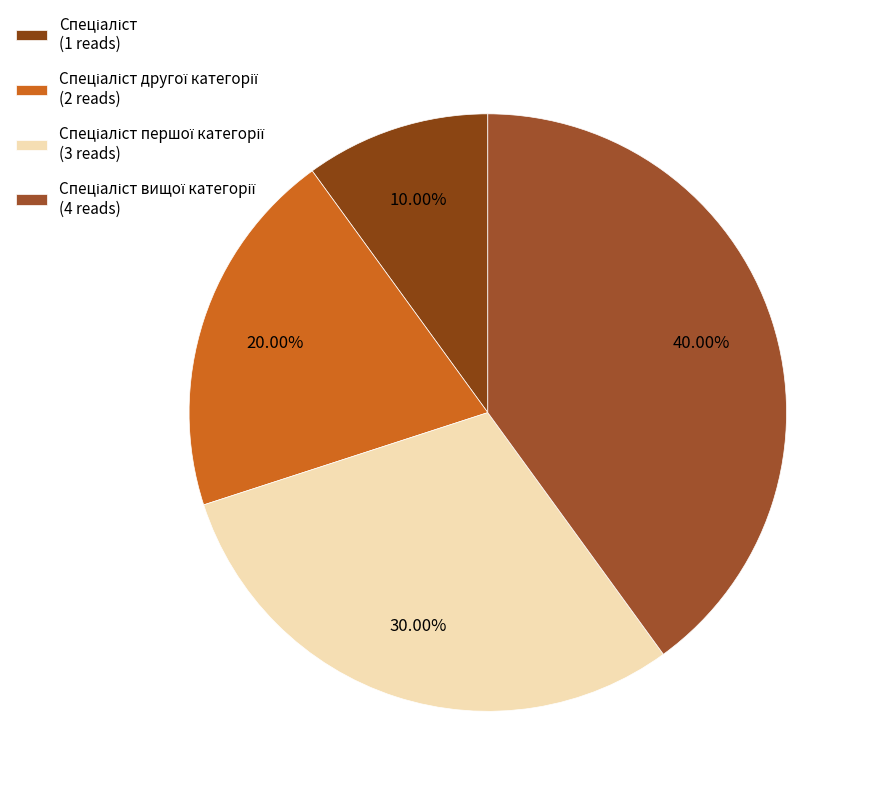

Which category has the biggest portion of the pie?

Спеціаліст вищої категорії